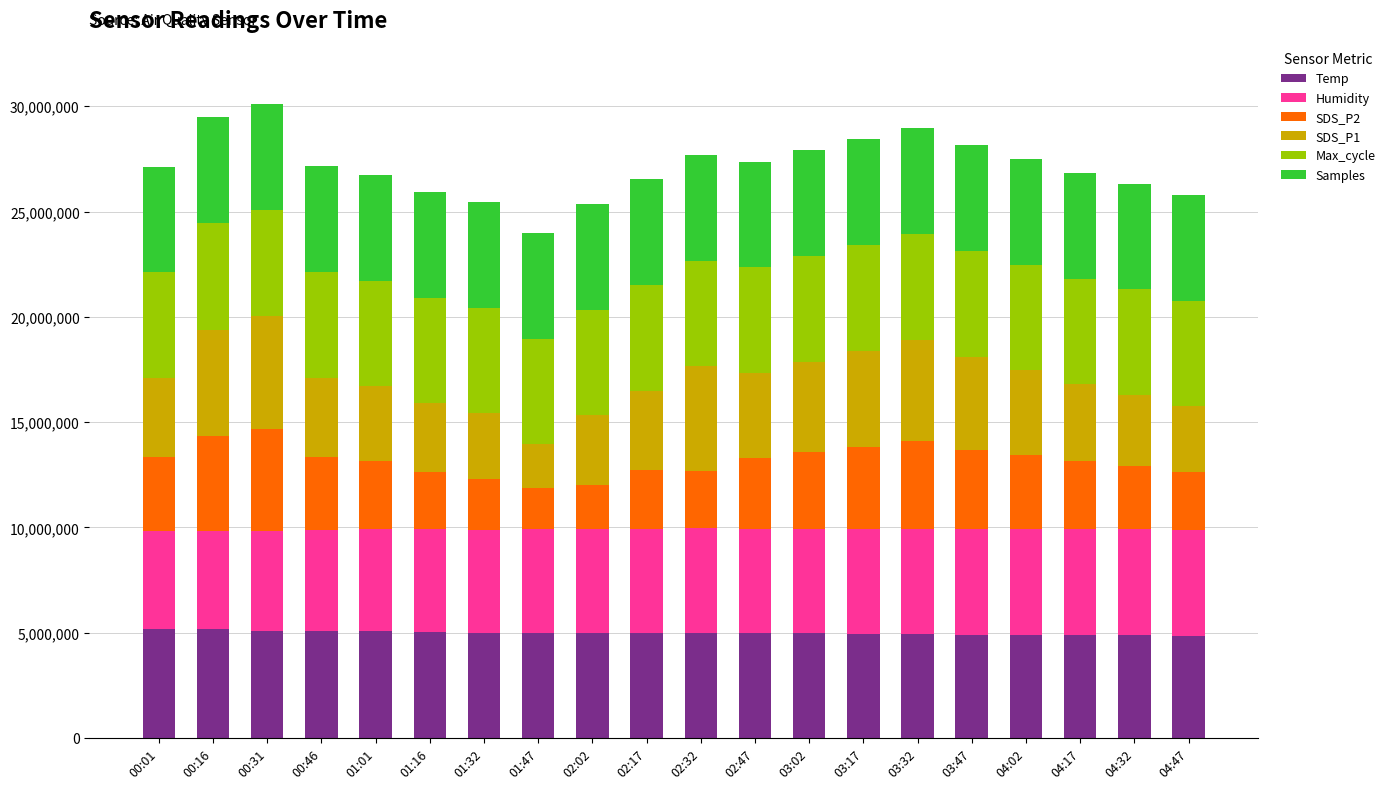

What is the lowest value of the Temp series?

4834800